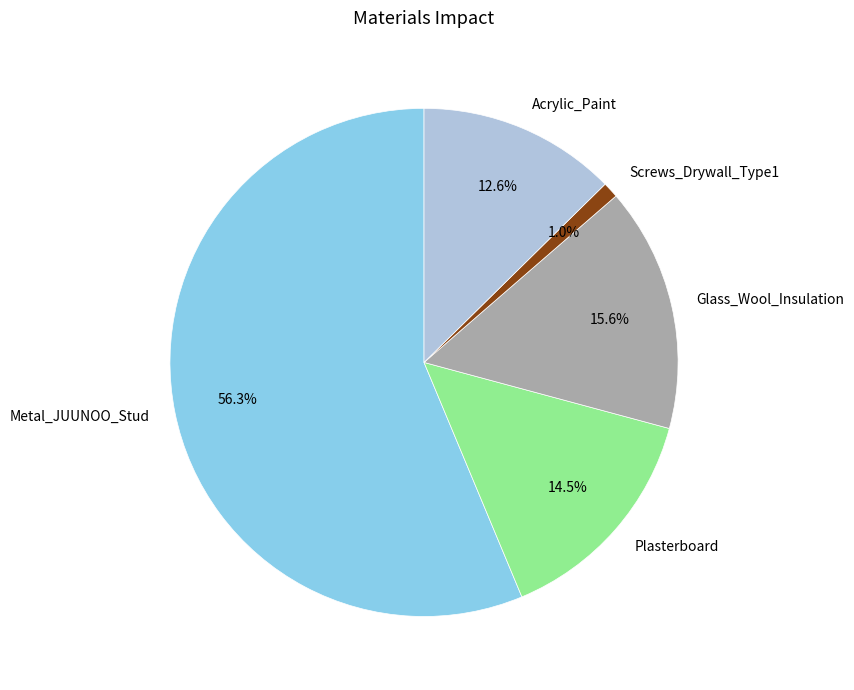

How many segments does this pie chart have?

5